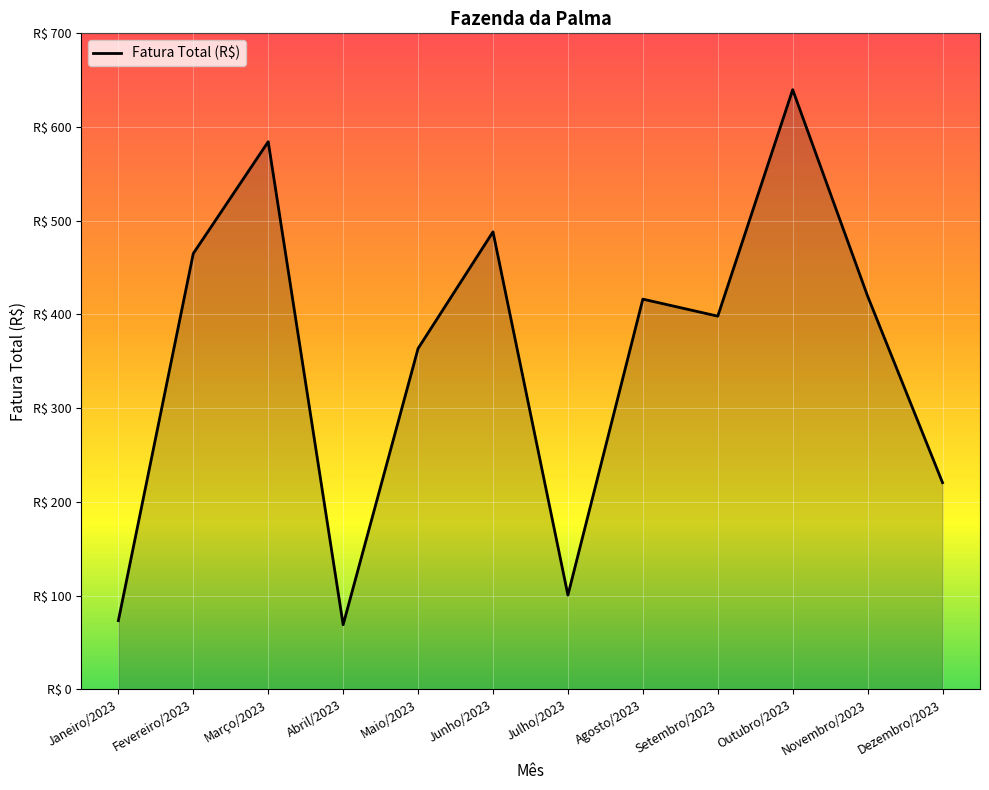

Does the chart display data point markers on the line(s)?

No